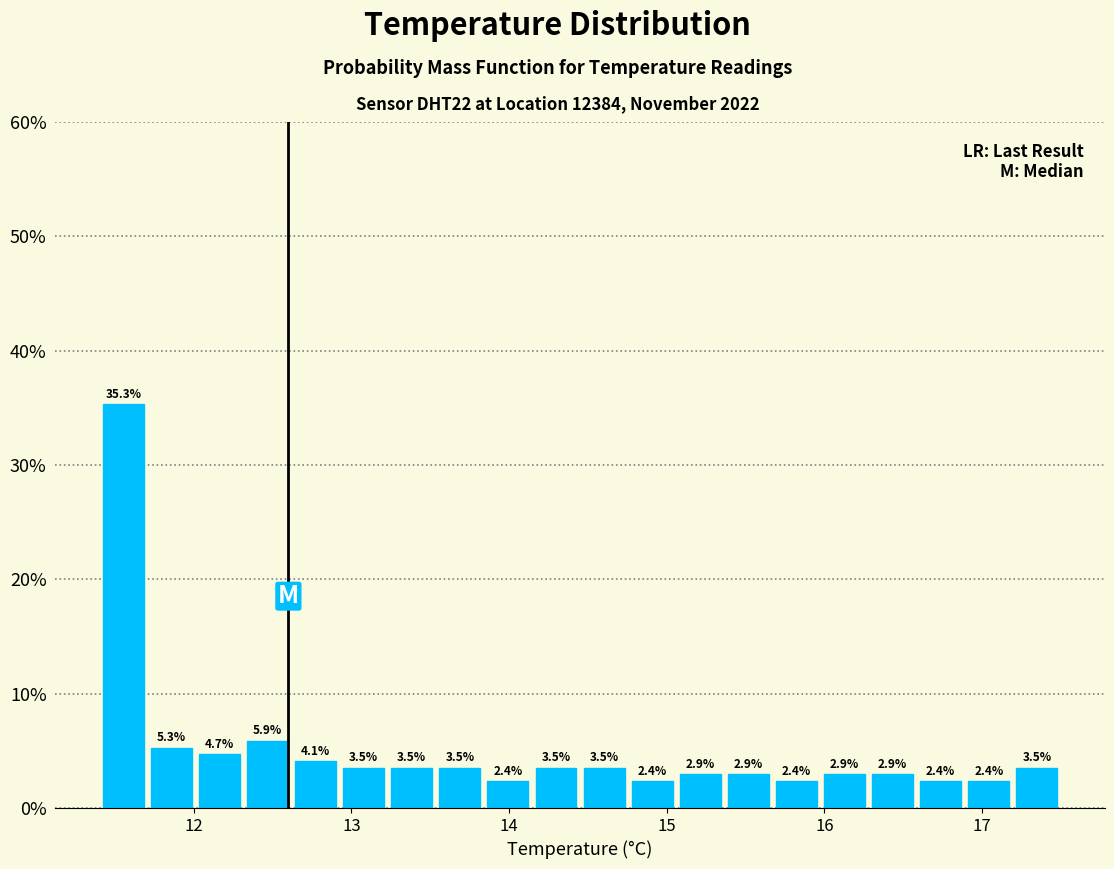

Read against the x-axis, roughly where is the centre of the tallest bar?

11.6